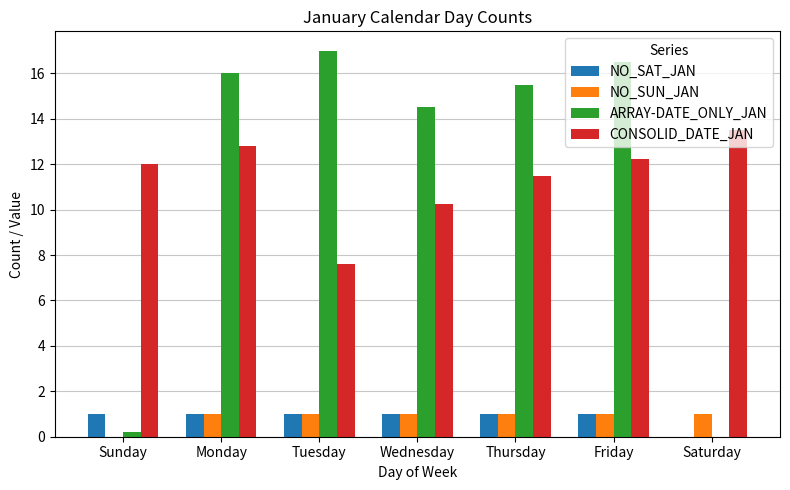

What is the total value across all series at Tuesday?

26.6